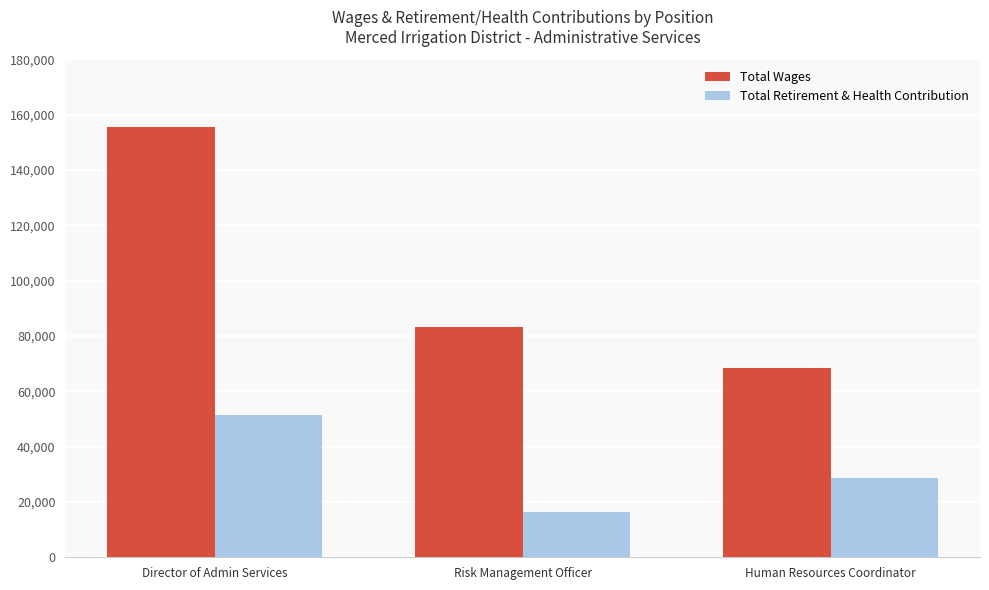

What is the label of the 2nd bar from the left?

Risk Management Officer